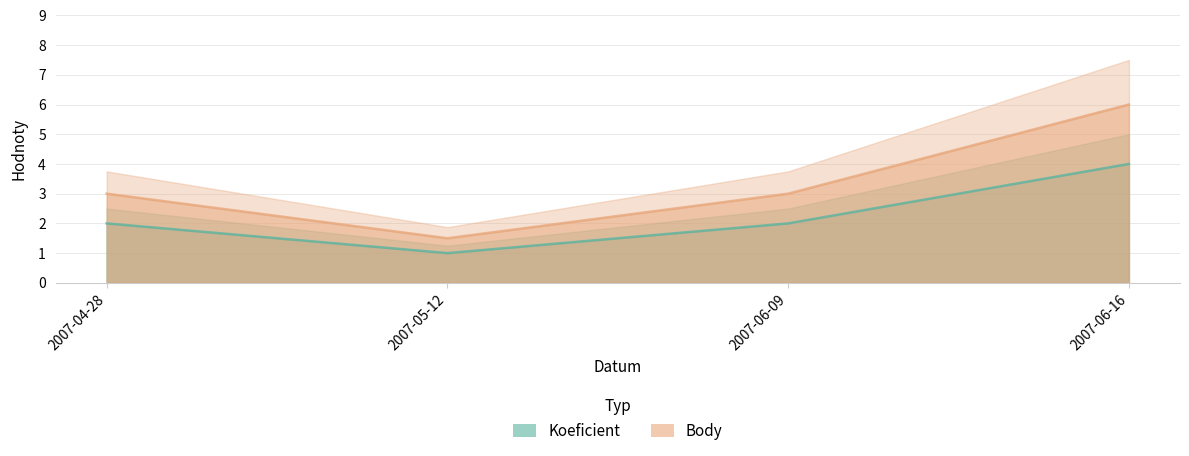

The Body series shows 0.9 at 2007-05-12. True or false?

False